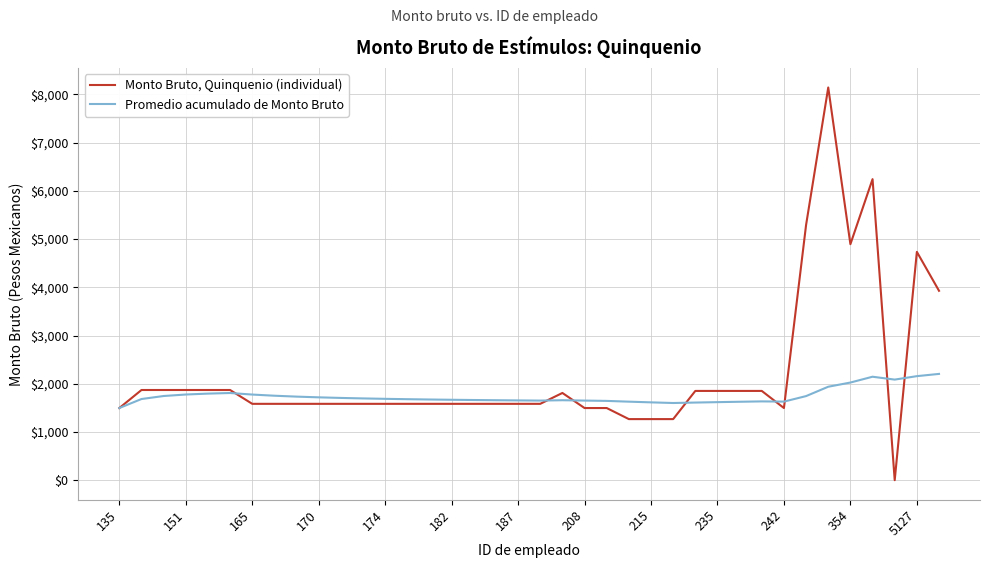

What is the maximum value for Promedio acumulado de Monto Bruto?

2204.1